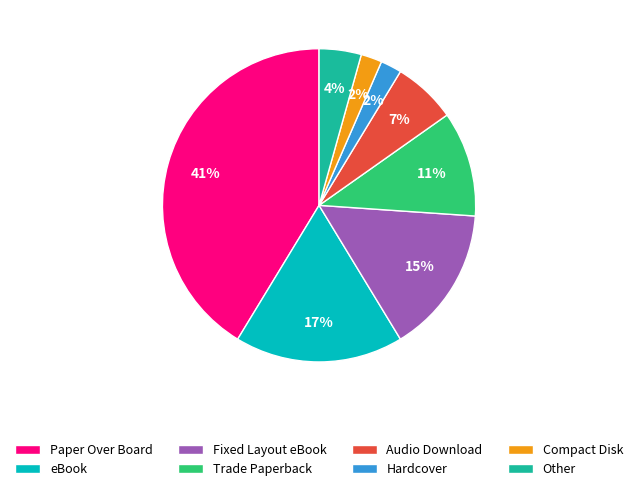

Which has a higher value, Trade Paperback or eBook?

eBook